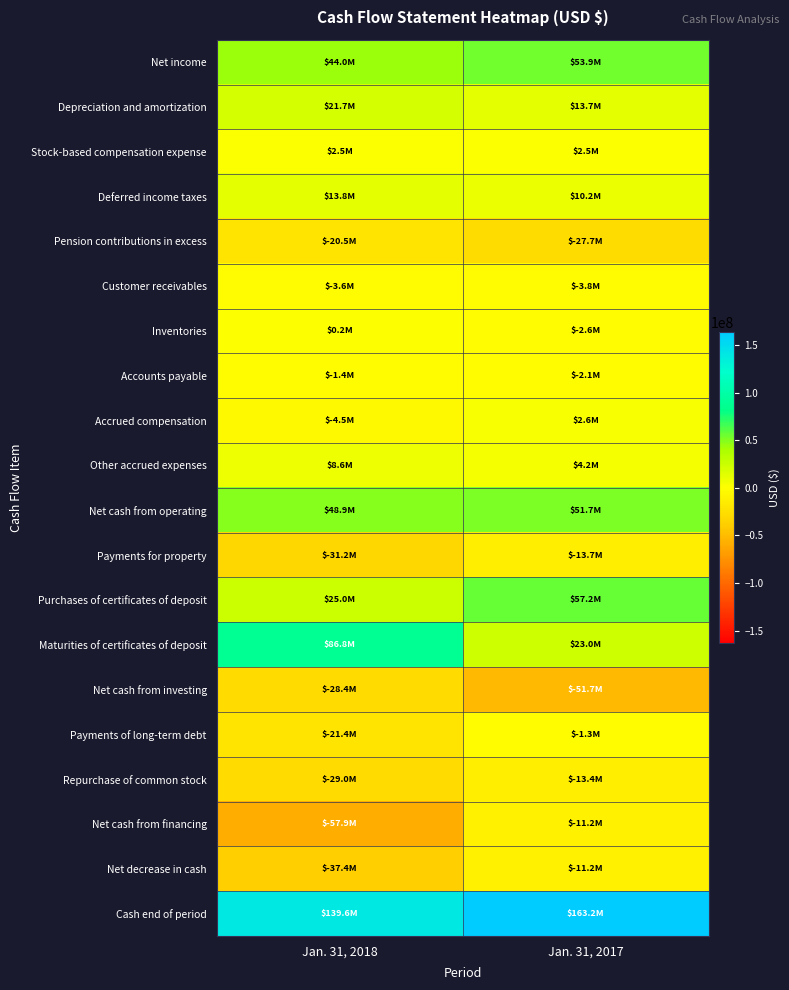

Which series has the largest total across all categories?

Cash end of period